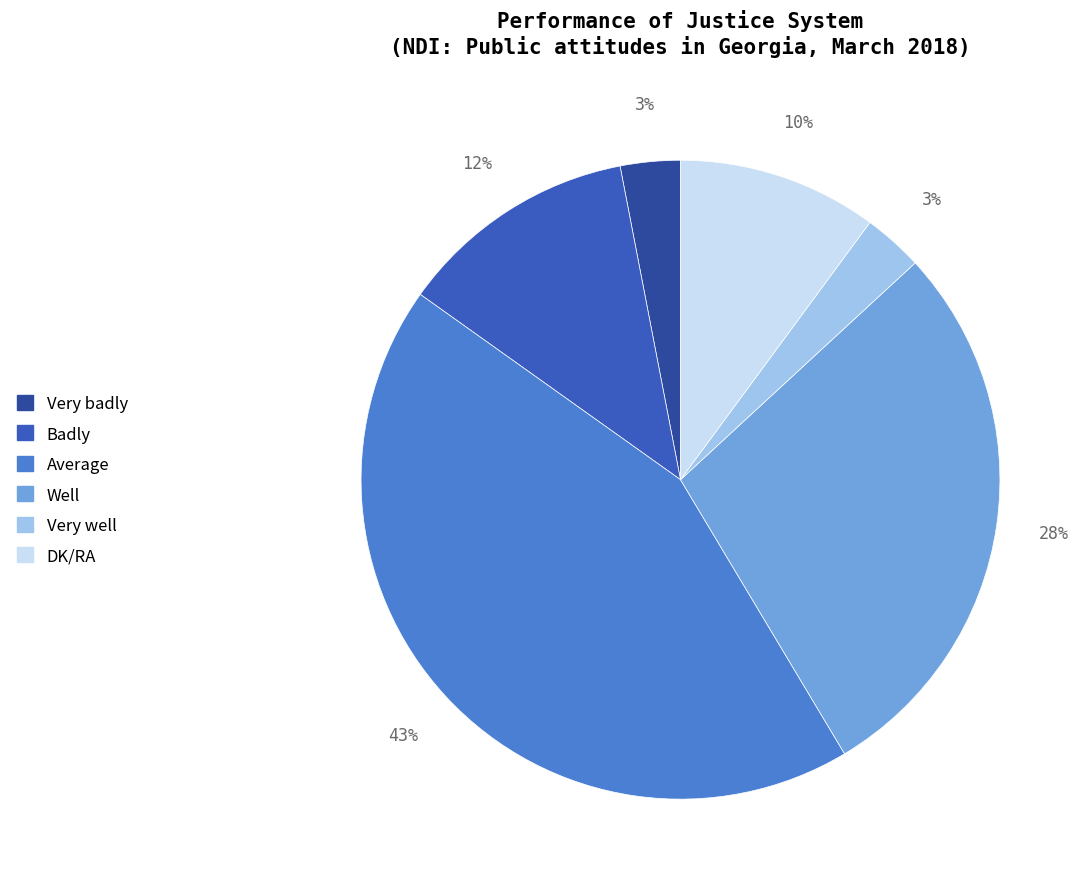

Do Well and Average together represent more than half of the pie?

Yes